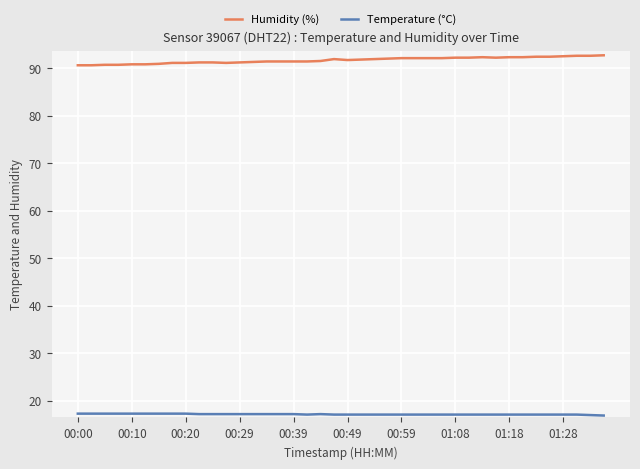

True or false: Temperature (°C) and Humidity (%) cross at least once.

False